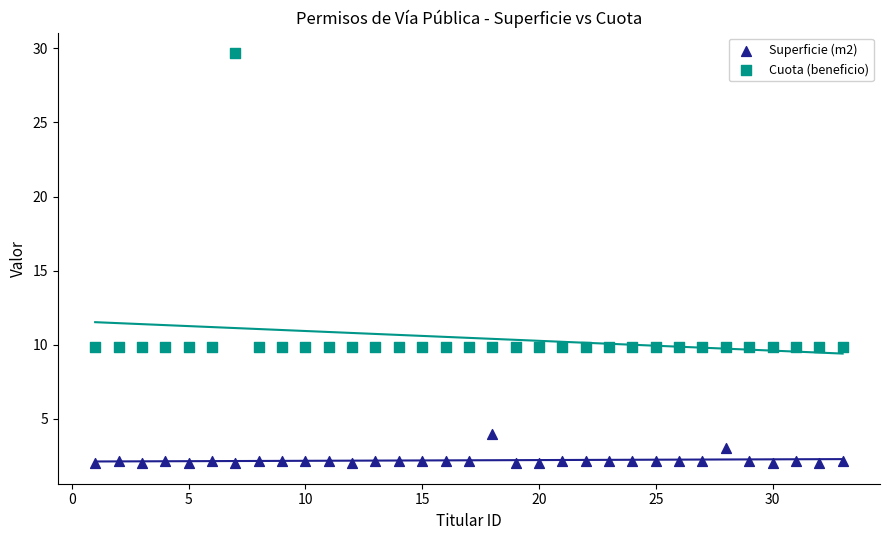

Which series has the largest Y range (max minus min)?

Cuota (beneficio)